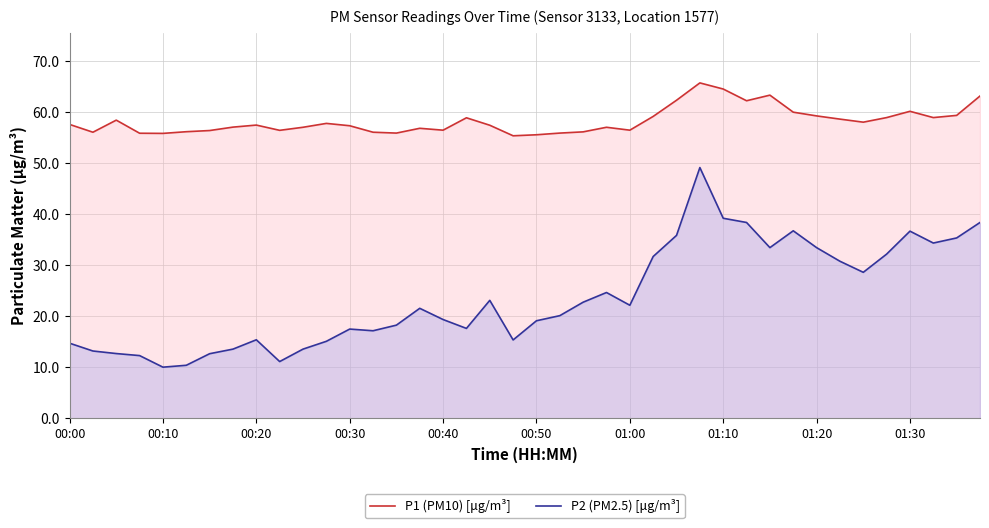

How many categories are shown in the chart?

40